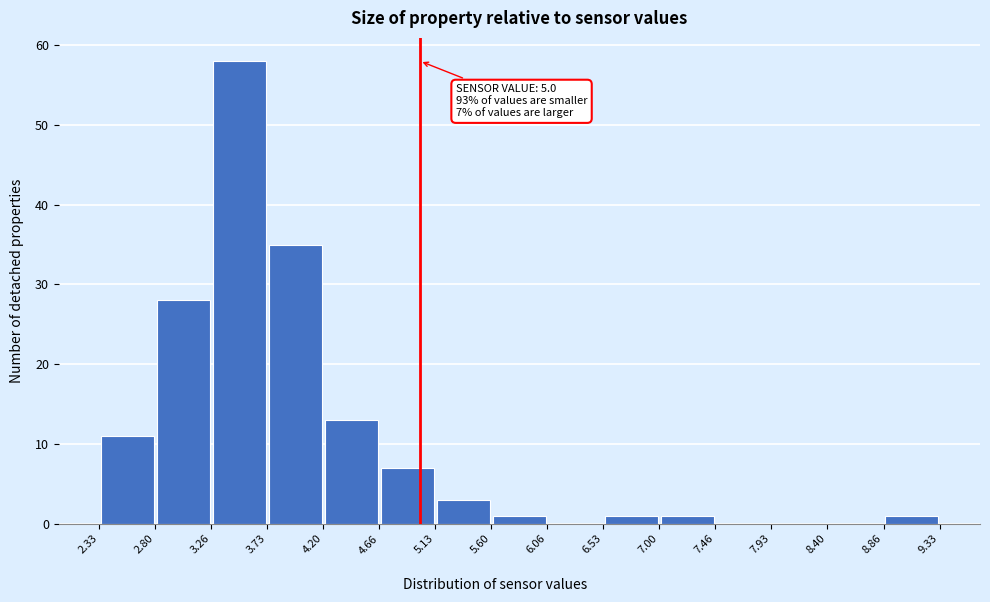

Over which range of the x-axis is the bar tallest?

3.26 to 3.73